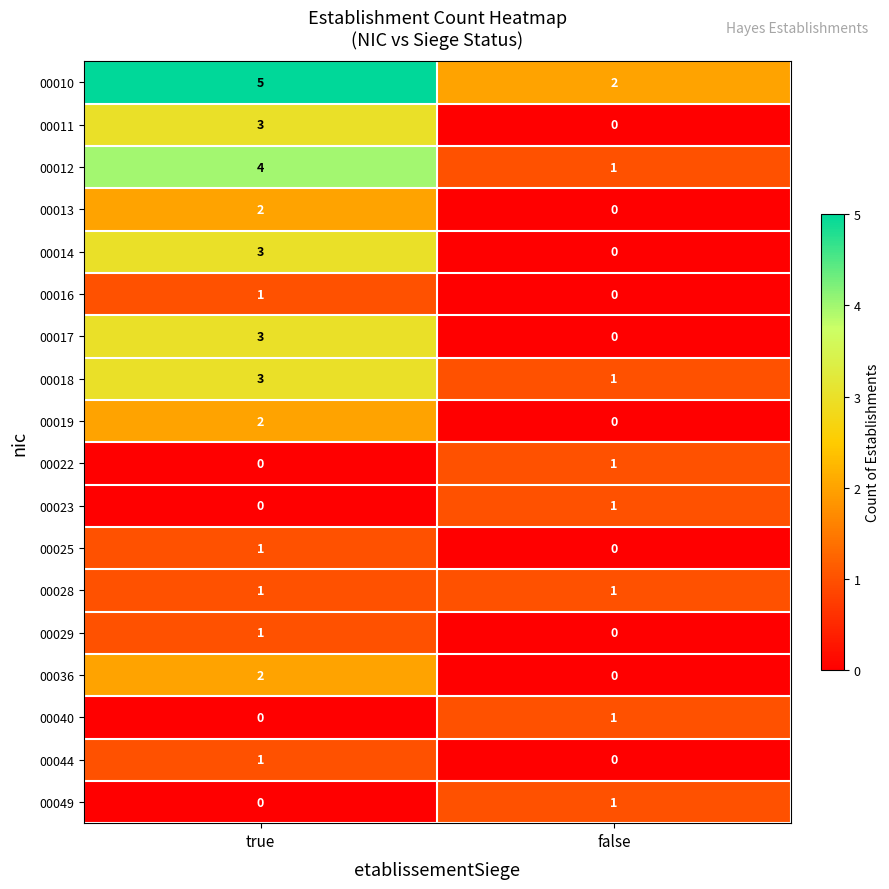

At which category is the sum across all series the highest?

true